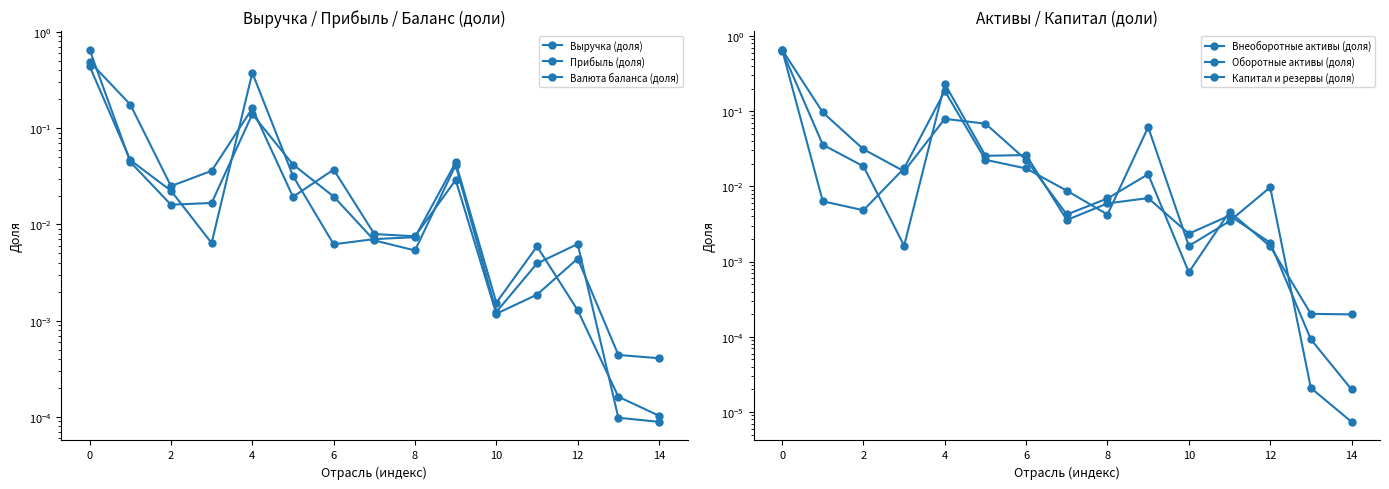

After their last crossing, which series has the higher values: Валюта баланса (доля) or Прибыль (доля)?

Прибыль (доля)